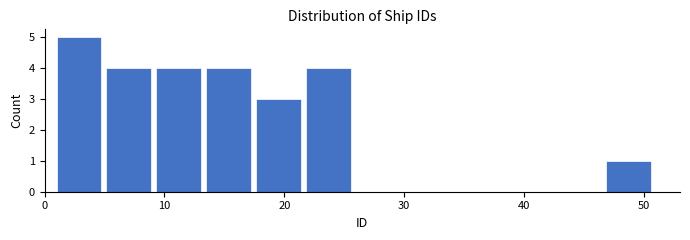

Reading left to right, transcribe this chart: for each bar, give the range it covers on the x-axis and its height. Neither the bar edges nor the heights are printed on the chart, so give them approximately, as read against the axes.

1 to 5: 5
5 to 9: 4
9 to 14: 4
14 to 18: 4
18 to 22: 3
22 to 26: 4
26 to 30: 0
30 to 34: 0
34 to 39: 0
39 to 43: 0
43 to 47: 0
47 to 51: 1